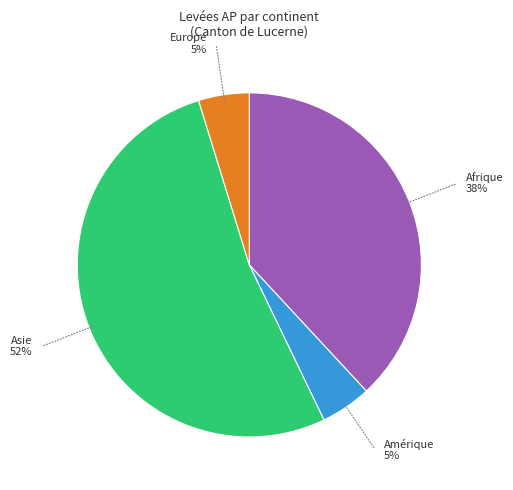

Is there a majority slice in this chart?

Yes